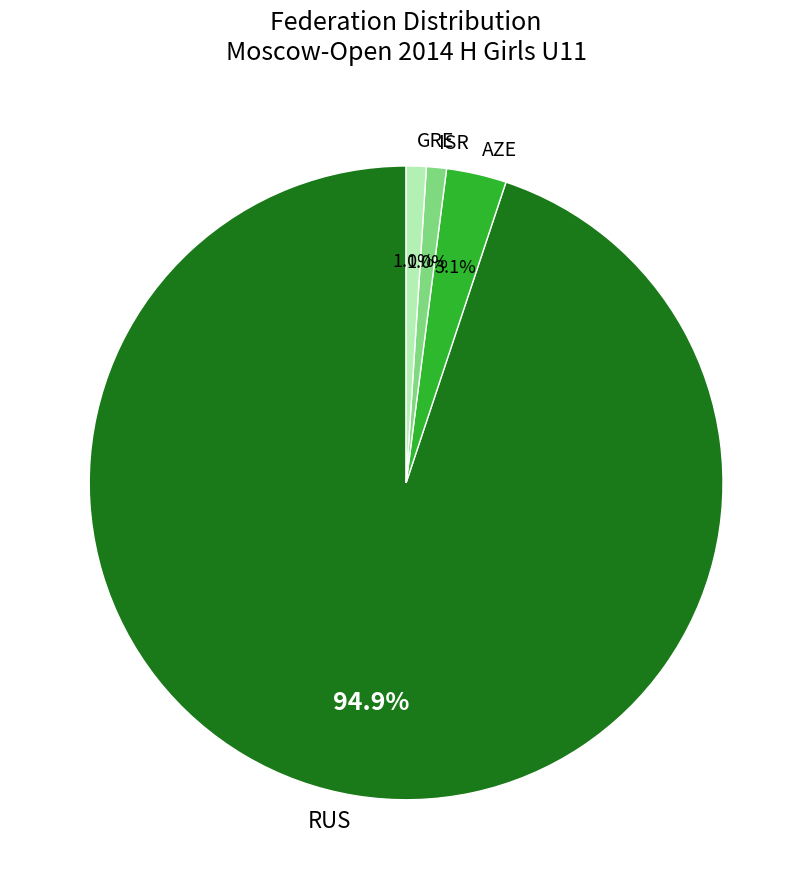

Combined, do GRE and AZE account for over 50%?

No